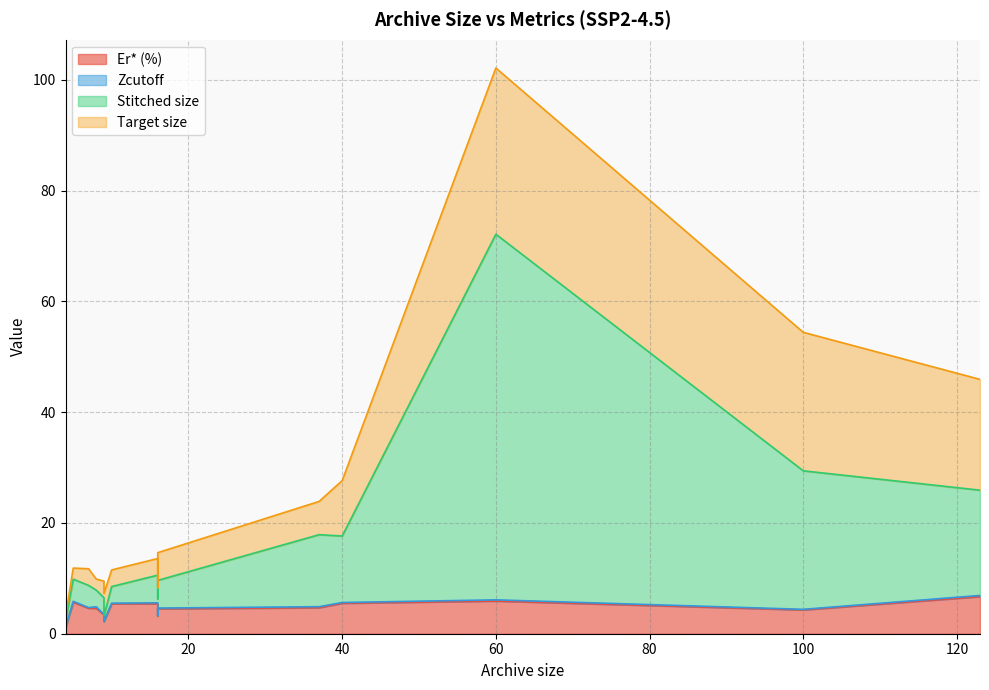

Where is the first local minimum for Stitched size?

4